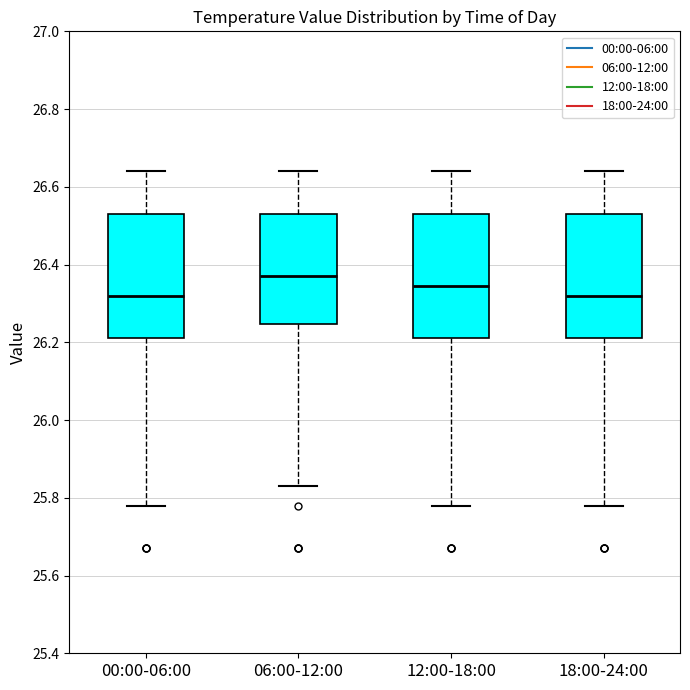

Reading left to right, read every box against the y-axis: the position of its median line, the range the box covers, and the ends of its whiskers. The values are not printed on the chart, so give them approximately, as read against the axis.

00:00-06:00: median 26.32, box 26.22 to 26.54, whiskers 25.78 to 26.64
06:00-12:00: median 26.38, box 26.24 to 26.54, whiskers 25.84 to 26.64
12:00-18:00: median 26.34, box 26.22 to 26.54, whiskers 25.78 to 26.64
18:00-24:00: median 26.32, box 26.22 to 26.54, whiskers 25.78 to 26.64